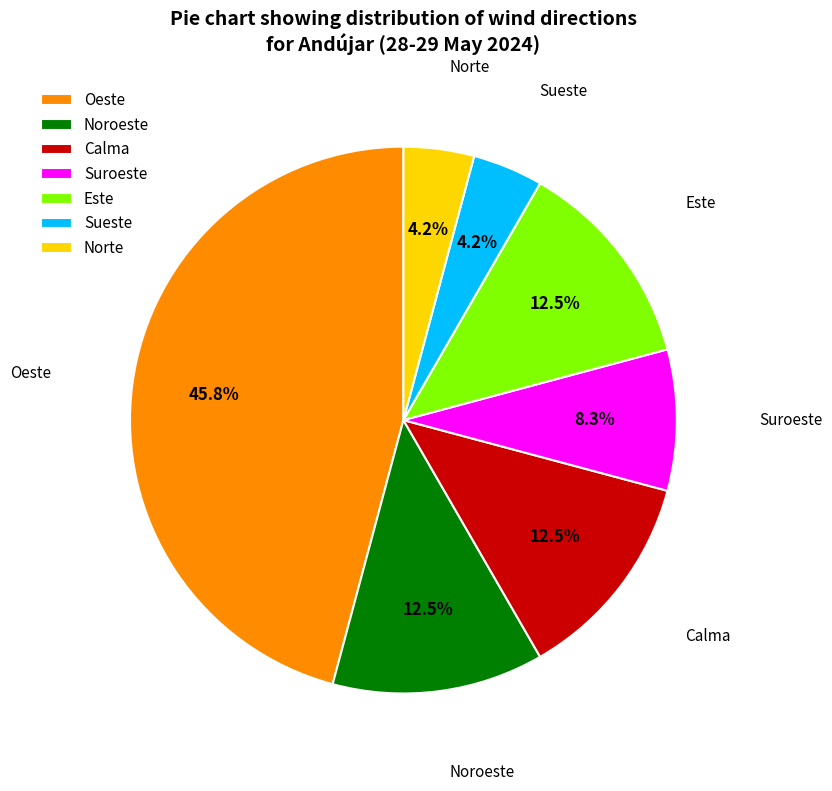

Which slice is the largest?

Oeste